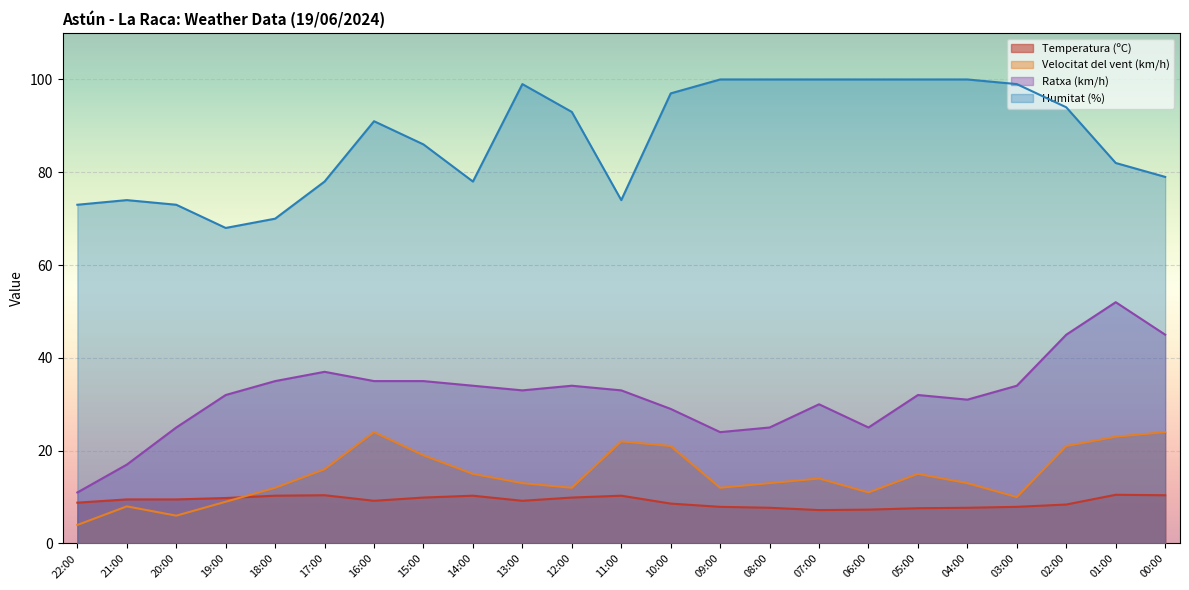

What is the sum of the Temperatura (ºC) values at 16:00 and 03:00?

17.1